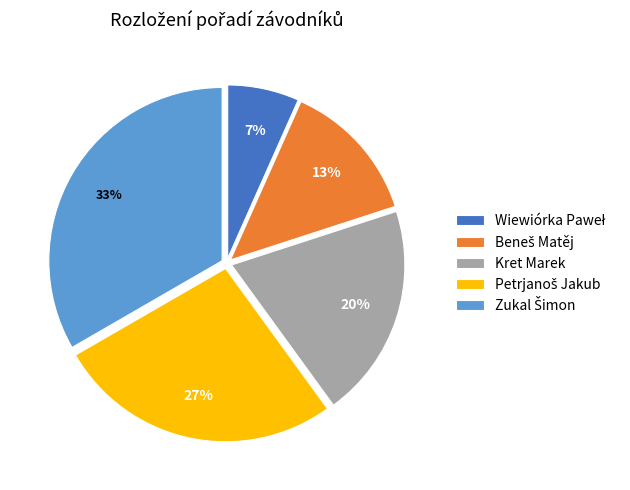

To the nearest percent, what is the average slice percentage?

20%